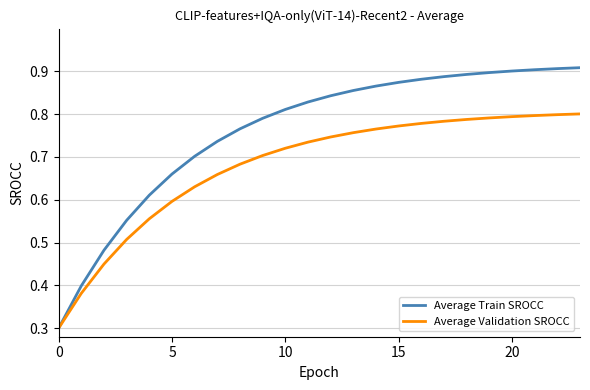

Rank the series by their average value, from lowest to highest.

Average Validation SROCC, Average Train SROCC